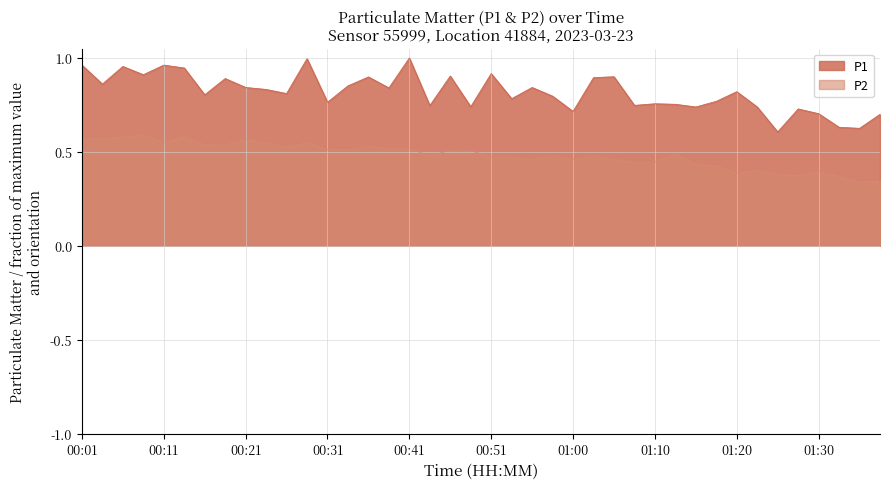

List the labels in order of P1 value, largest first.

00:41, 00:28, 00:01, 00:11, 00:06, 00:13, 00:51, 00:08, 00:46, 01:05, 00:36, 01:03, 00:18, 00:03, 00:33, 00:21, 00:55, 00:38, 00:23, 01:20, 00:26, 00:16, 00:58, 00:53, 01:17, 00:31, 01:10, 01:13, 01:08, 00:43, 00:48, 01:15, 01:22, 01:27, 01:00, 01:30, 01:37, 01:32, 01:35, 01:25